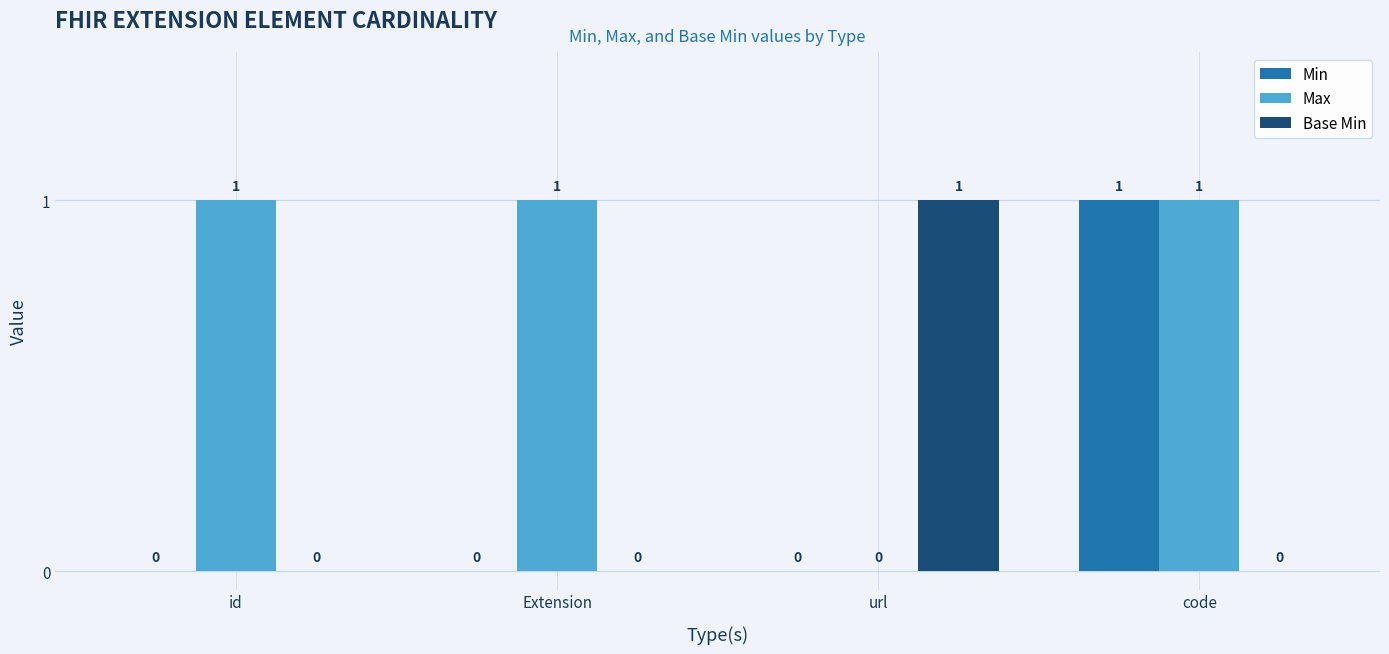

Reading left to right, extract all data points from this chart.

Min: 0	0	0	1
Max: 1	1	0	1
Base Min: 0	0	1	0